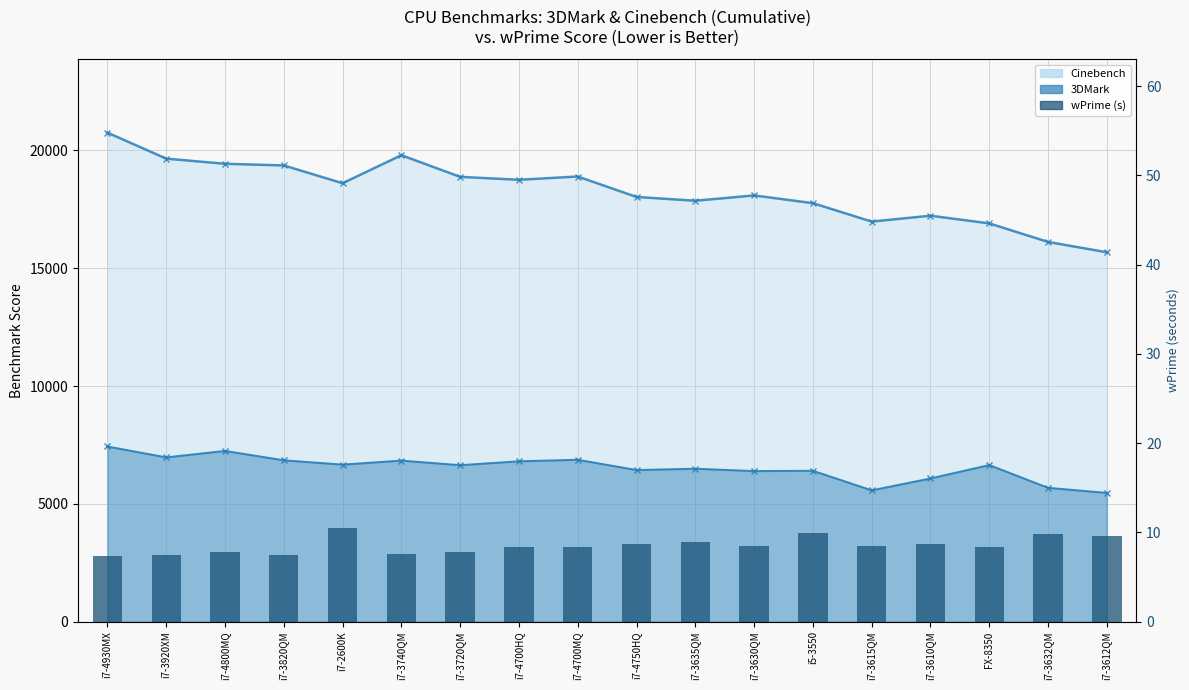

What value does the data have at i7-4750HQ?

8.7